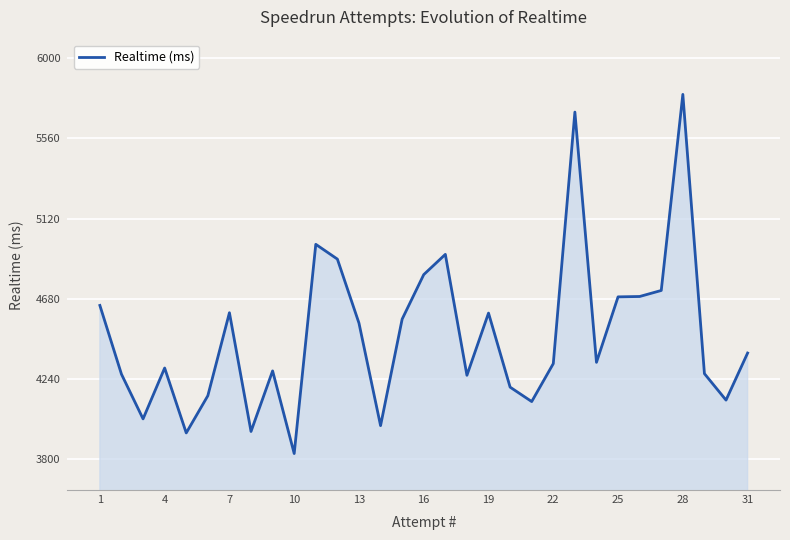

True or false: there are more than 2 points higher than both neighbors.

True